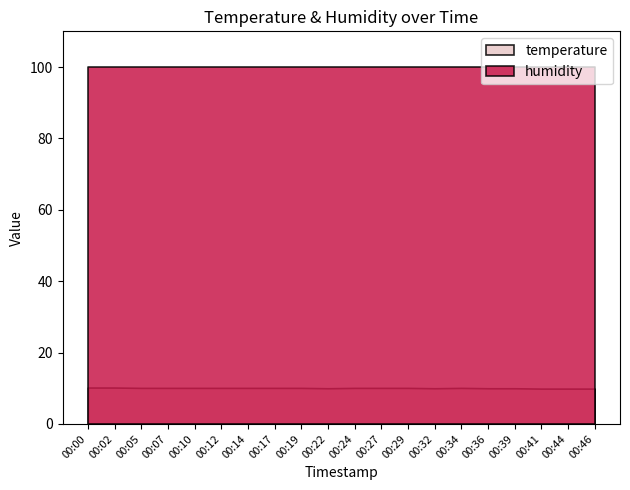

True or false: temperature has more than 2 points higher than both neighbors.

False